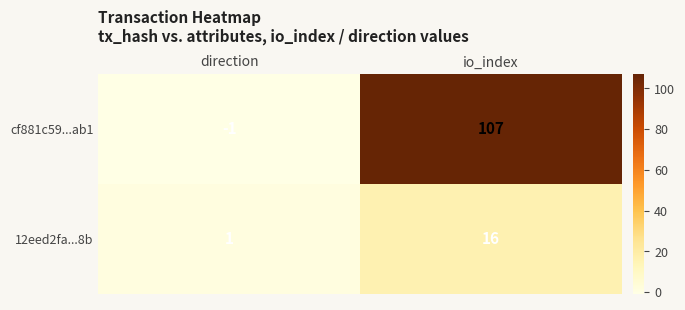

True or false: cf881c59...ab1 has a value of 68 at io_index.

False